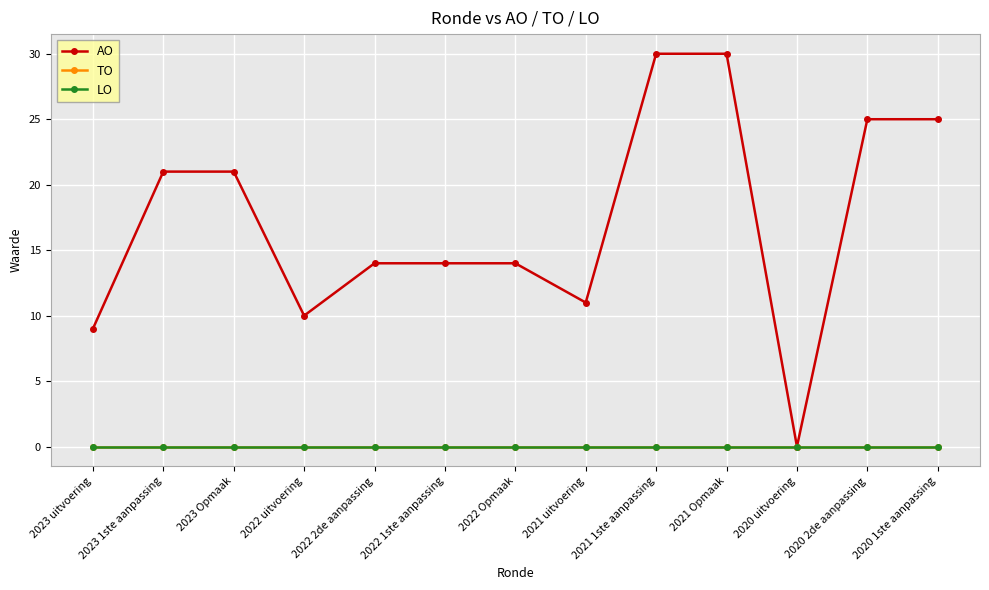

How many series are shown in this chart?

3